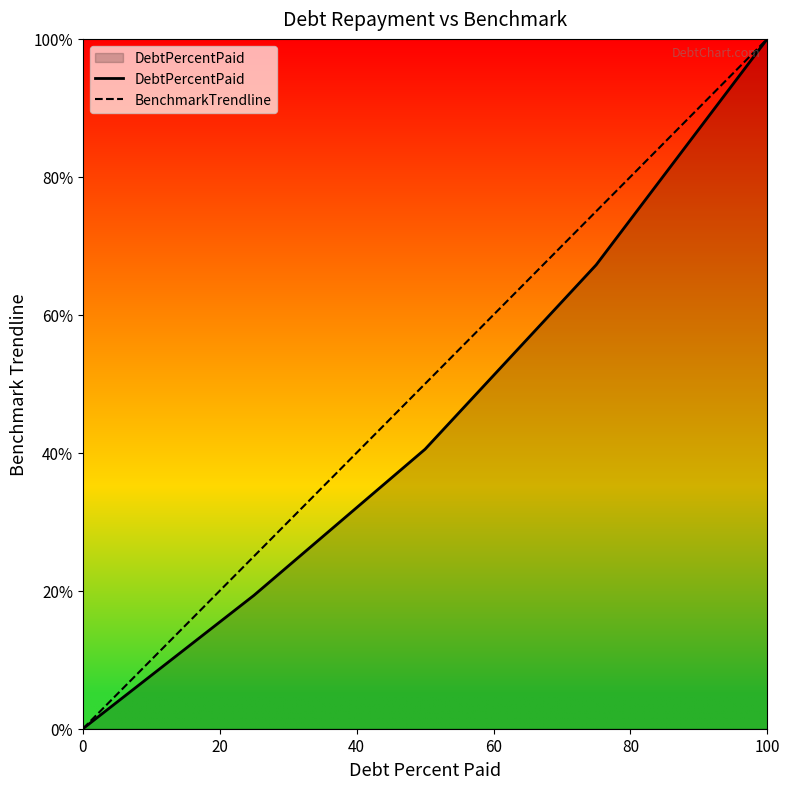

What is the greatest value displayed?

100.0